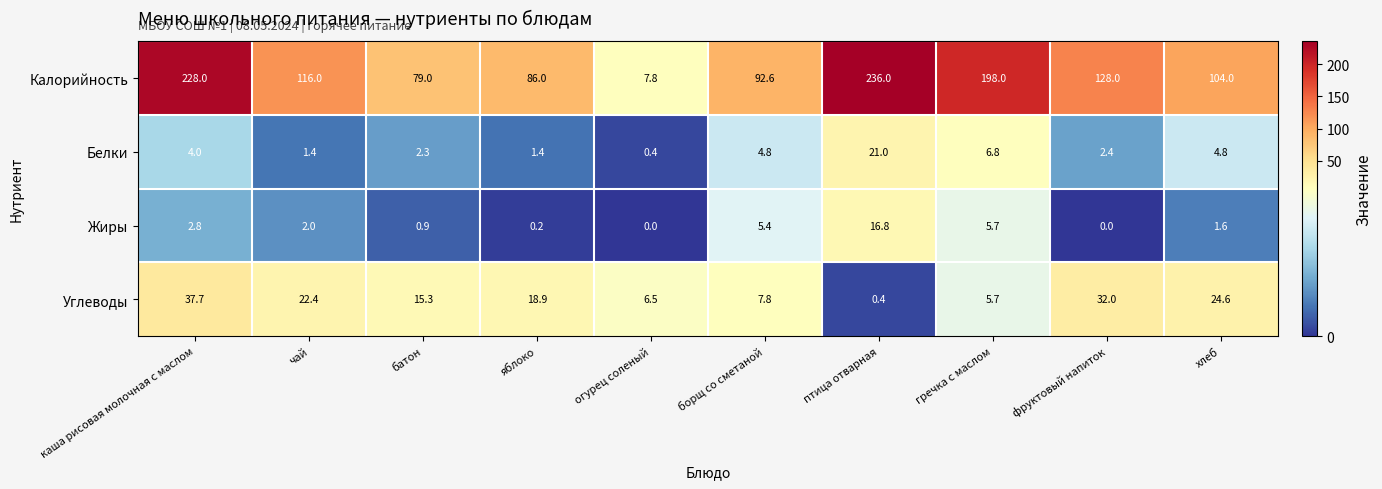

Which series changed the most between огурец соленый and фруктовый напиток?

Калорийность